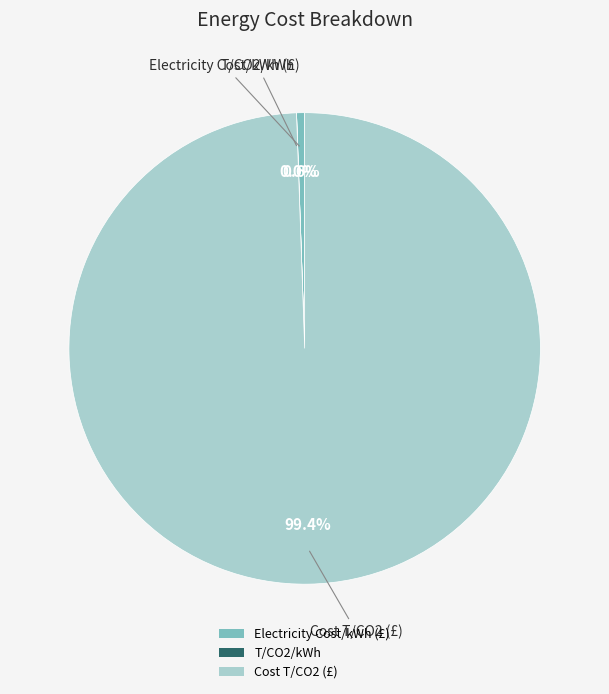

What is the majority slice?

Cost T/CO2 (£)